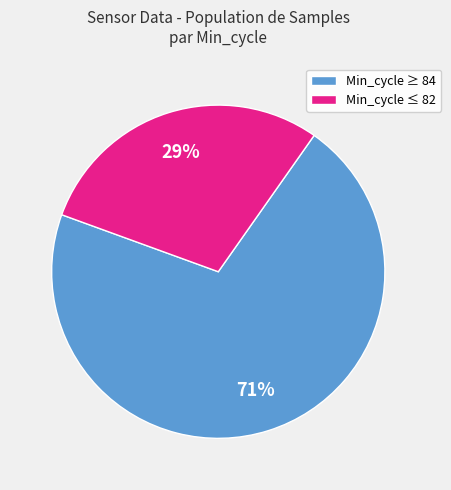

Does any single category account for the majority?

Yes